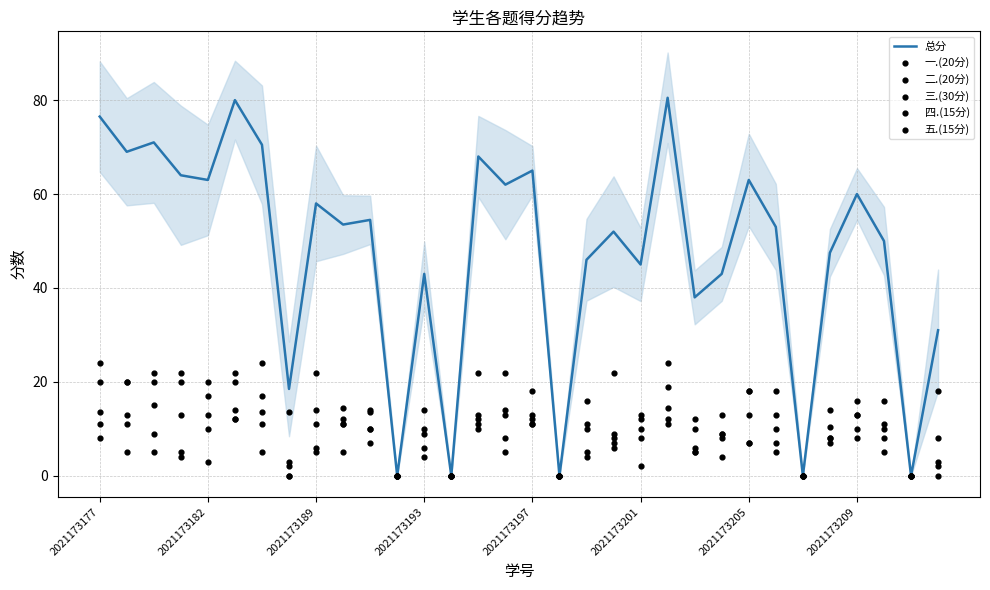

Which series has the widest spread of Y values?

总分